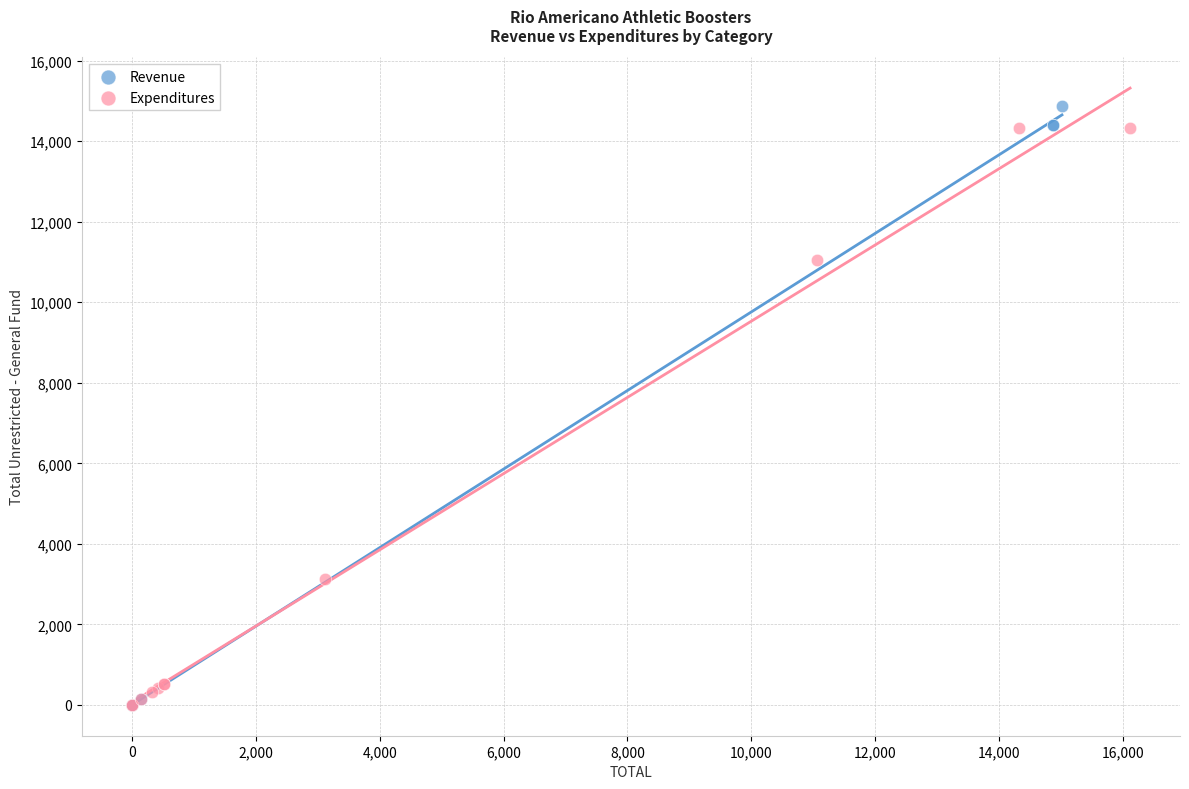

Which series reaches the maximum Y coordinate?

Revenue